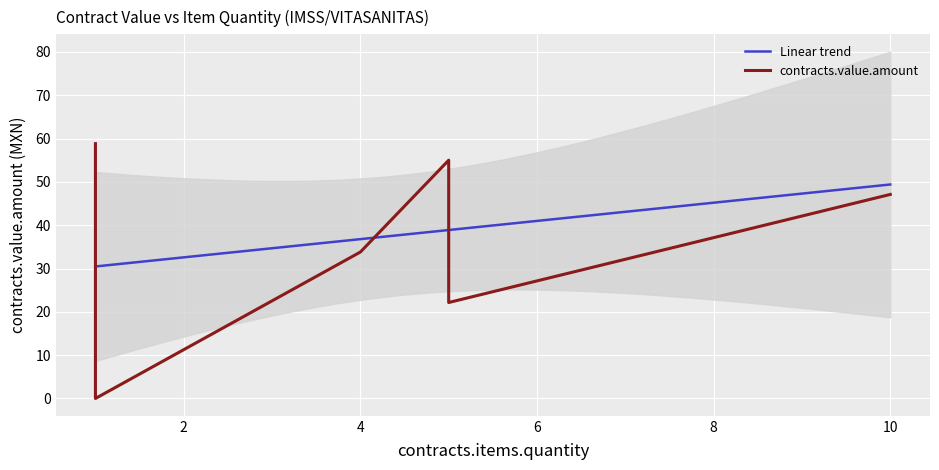

The awards.value.amount series shows 77.2 at 1. True or false?

False